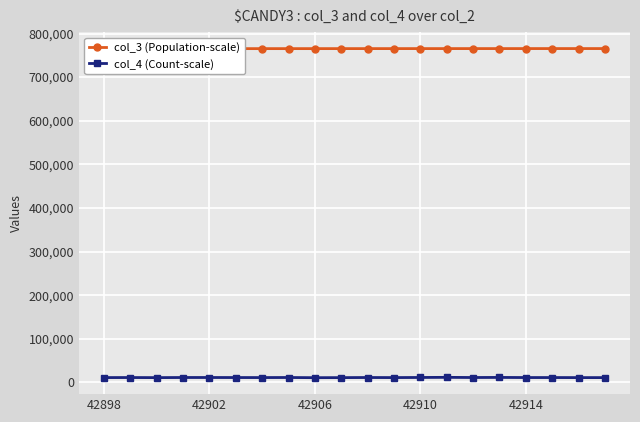

How many lines are shown in the chart?

2